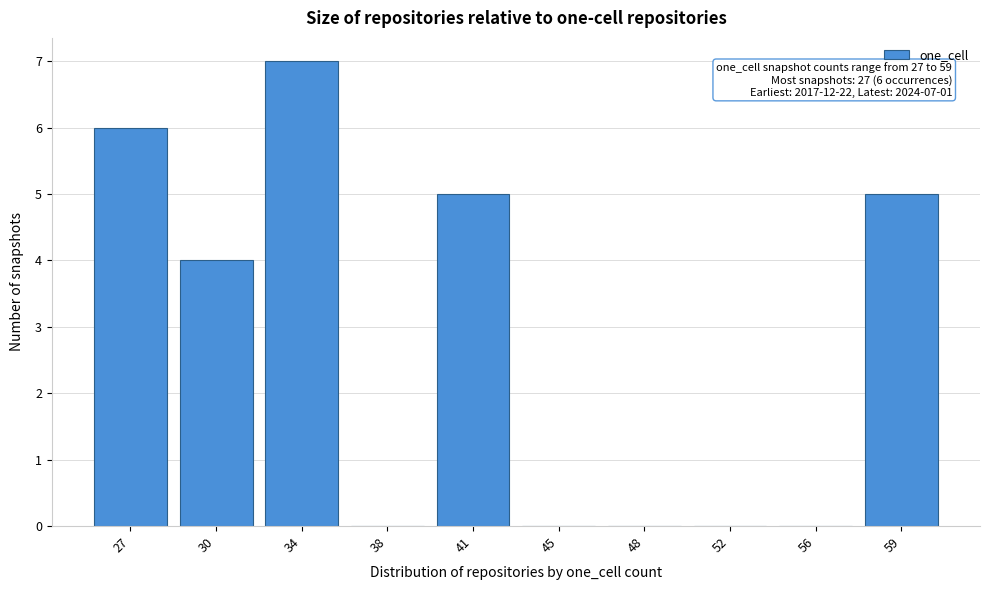

Reading right to left, transcribe all the data shown in this chart.

59=5	56=0	52=0	48=0	45=0	41=5	38=0	34=7	30=4	27=6